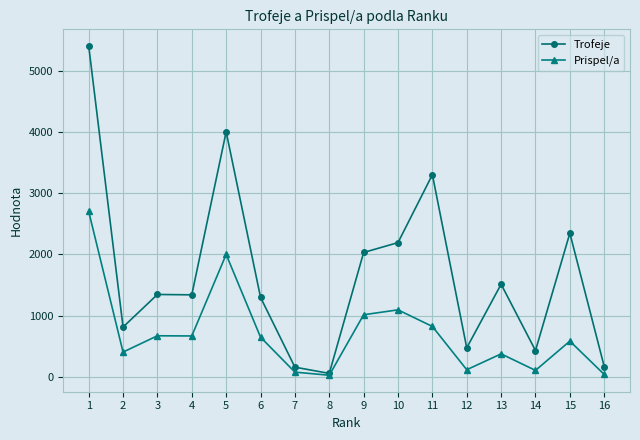

What is the lowest value of the Trofeje series?

59